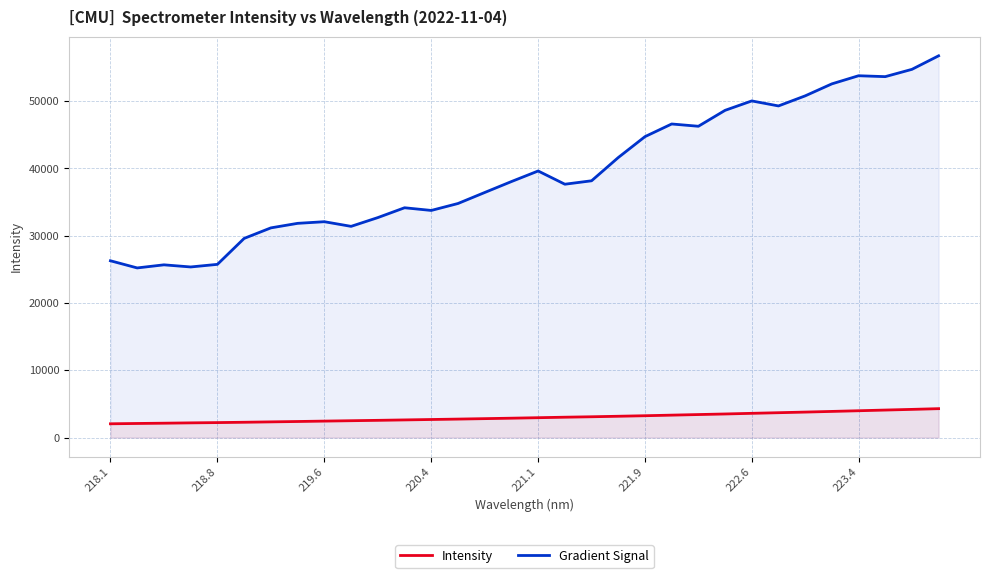

At which category does the chart reach its minimum across all series?

218.1